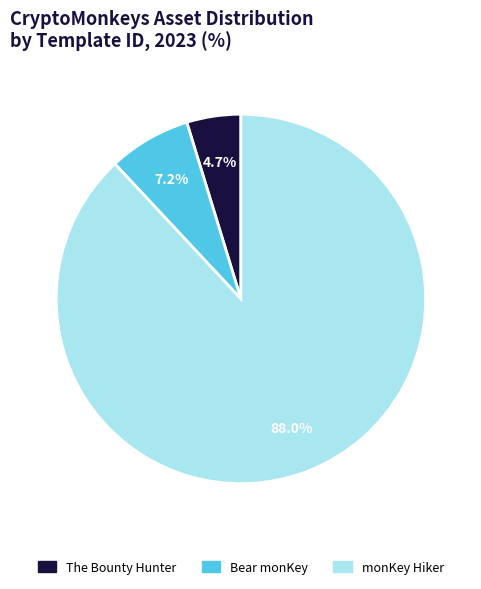

What percentage is NOT represented by Bear monKey?

92.8%